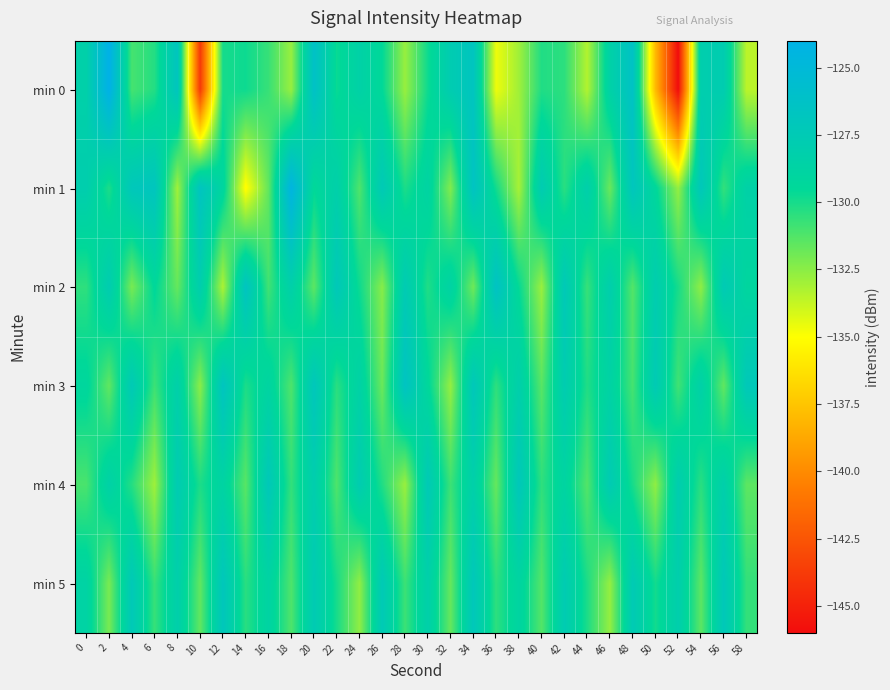

At which category does the chart reach its peak across all series?

2